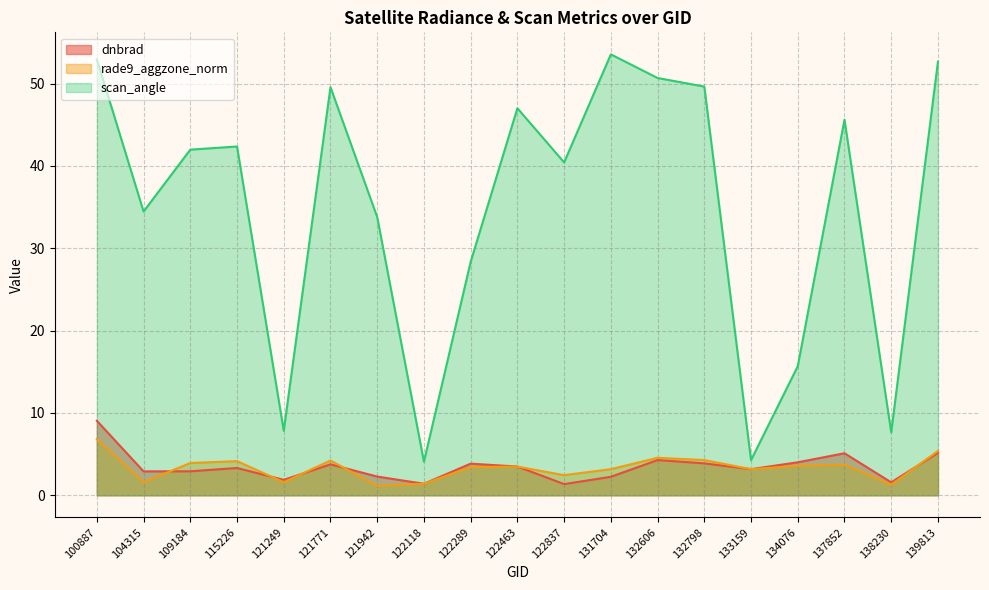

What is the difference between the maximum and second lowest values in the scan_angle series?

49.3